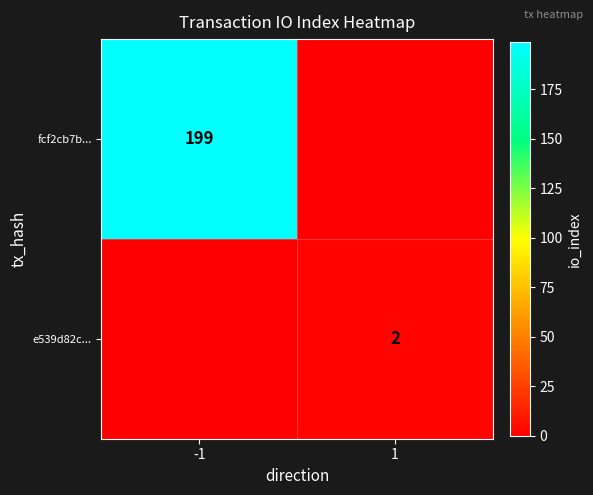

True or false: fcf2cb7b... has a value of 199 at -1.

True